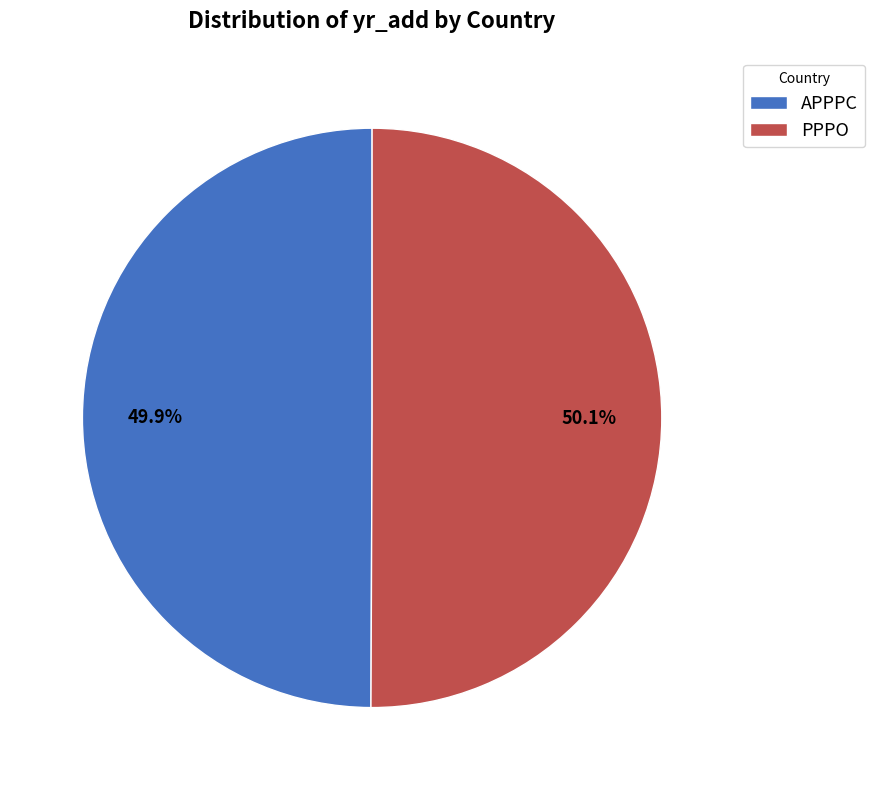

Is it true that APPPC is 50% of the pie?

True